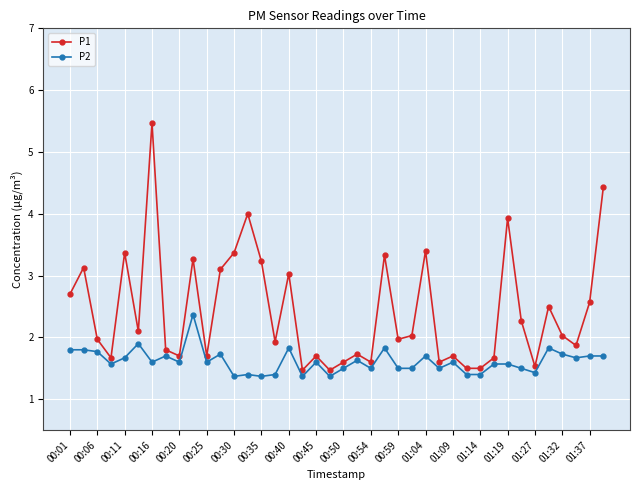

How many lines are shown in the chart?

2